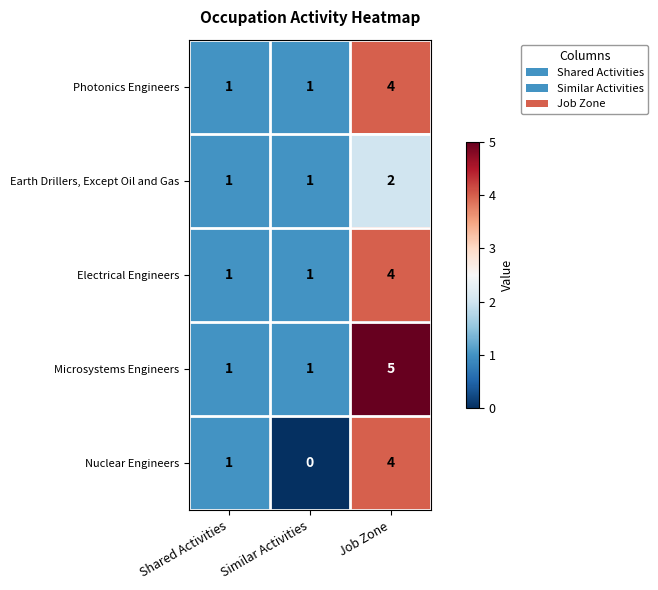

Which series has the widest spread of values?

Microsystems Engineers